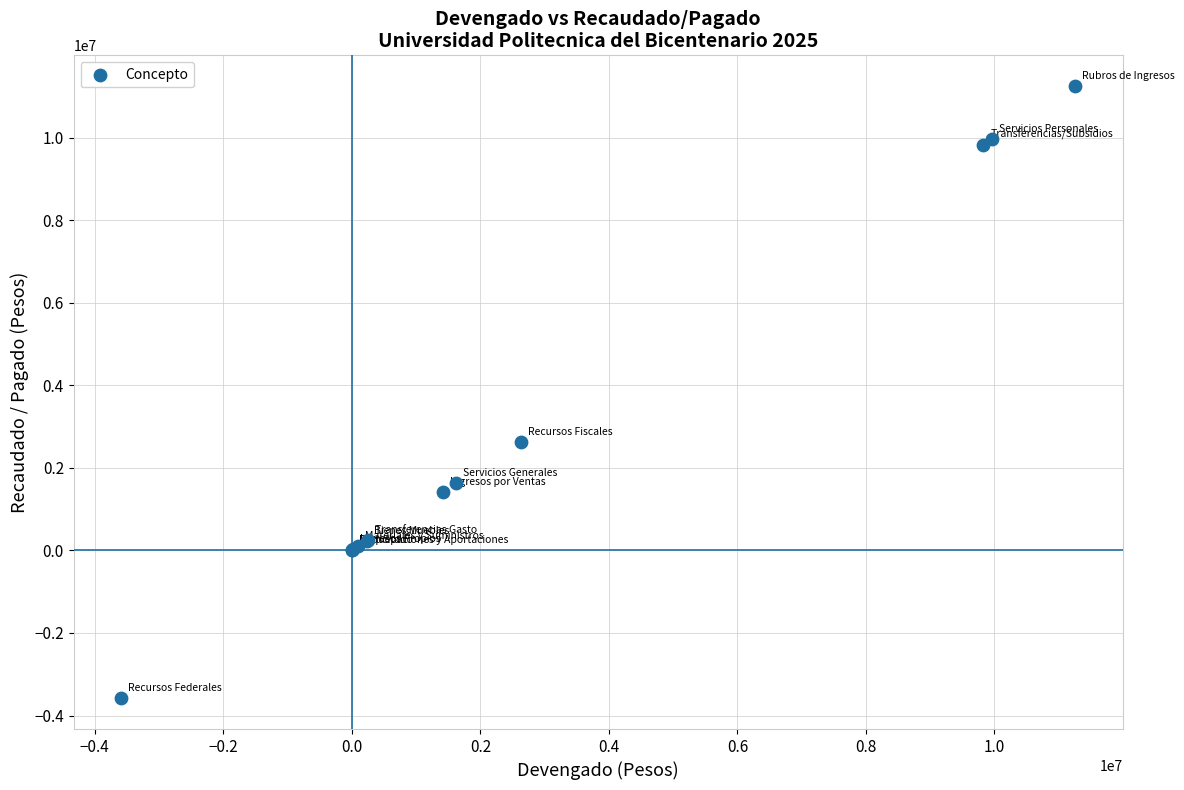

What Y value in the scatter plot is closest to 3832987?

2631676.9